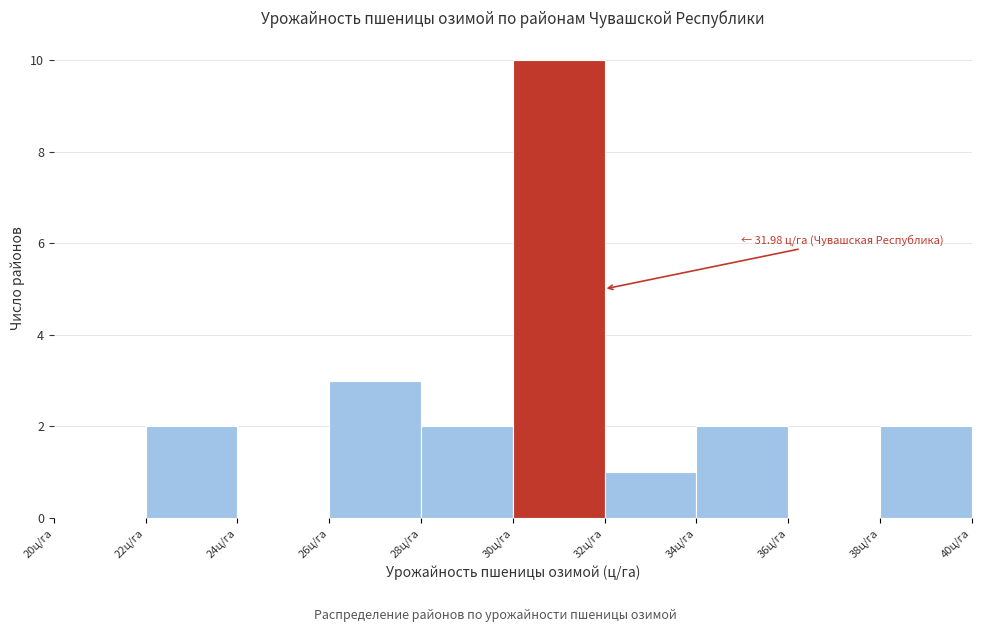

Which range on the x-axis has the tallest bar?

30 to 32